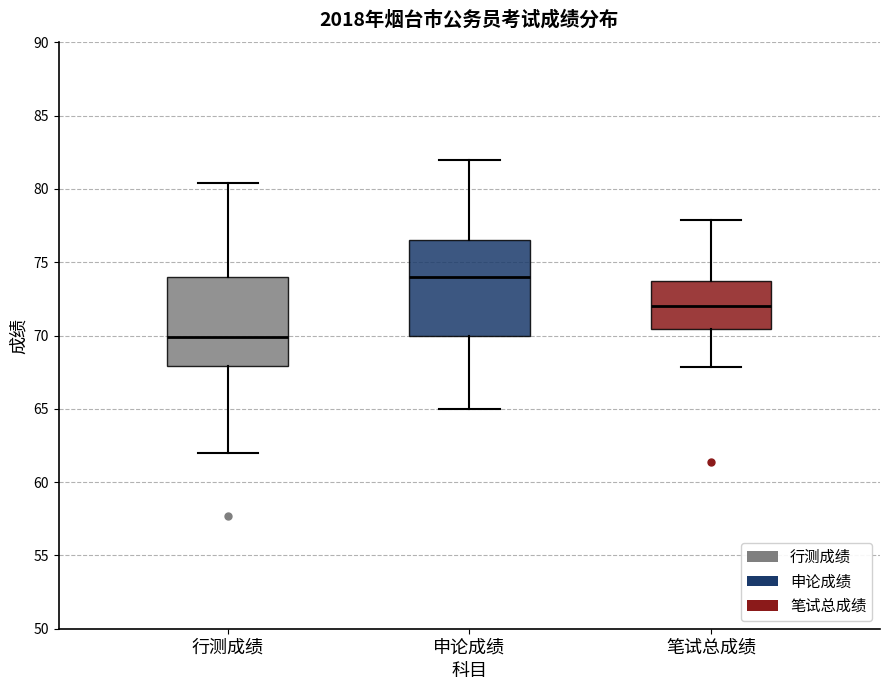

Reading left to right, read every box against the y-axis: the position of its median line, the range the box covers, and the ends of its whiskers. The values are not printed on the chart, so give them approximately, as read against the axis.

行测成绩: median 70.0, box 68.0 to 74.0, whiskers 62.0 to 80.5
申论成绩: median 74.0, box 70.0 to 76.5, whiskers 65.0 to 82.0
笔试总成绩: median 72.0, box 70.5 to 74.0, whiskers 68.0 to 78.0